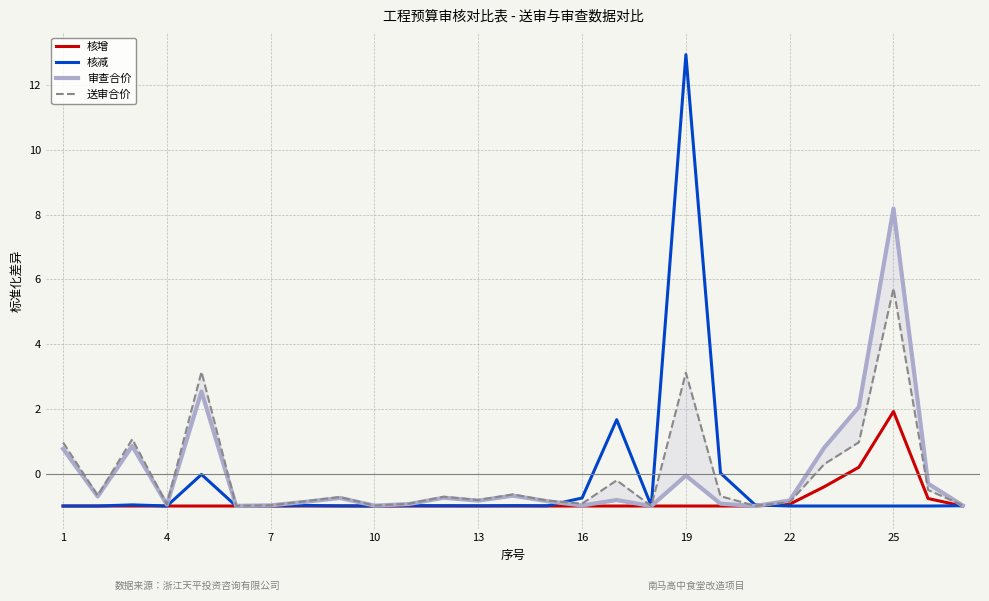

True or false: 核减 has more than 0 points higher than both neighbors.

True